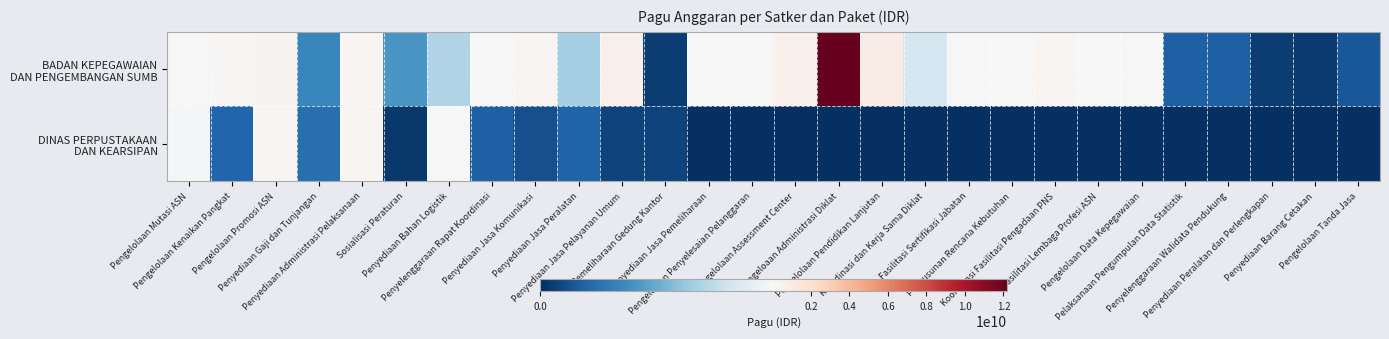

How many distinct data groups are displayed?

2